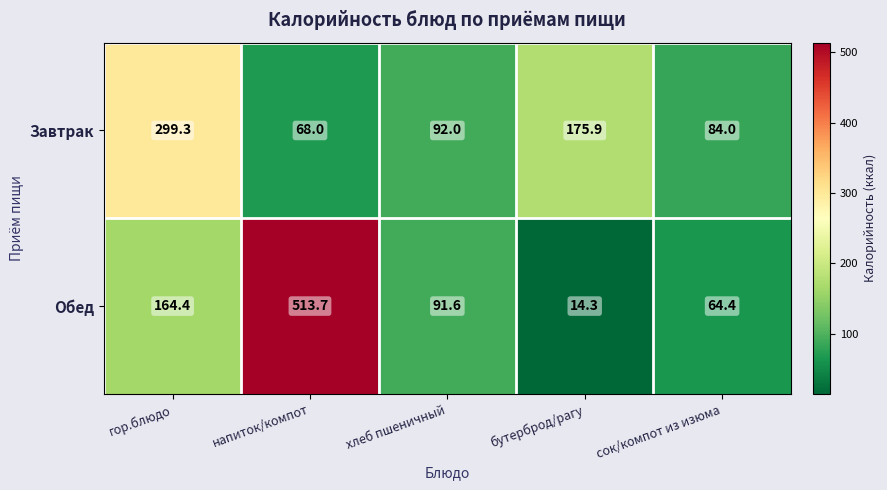

At which category does the chart reach its peak across all series?

напиток/компот